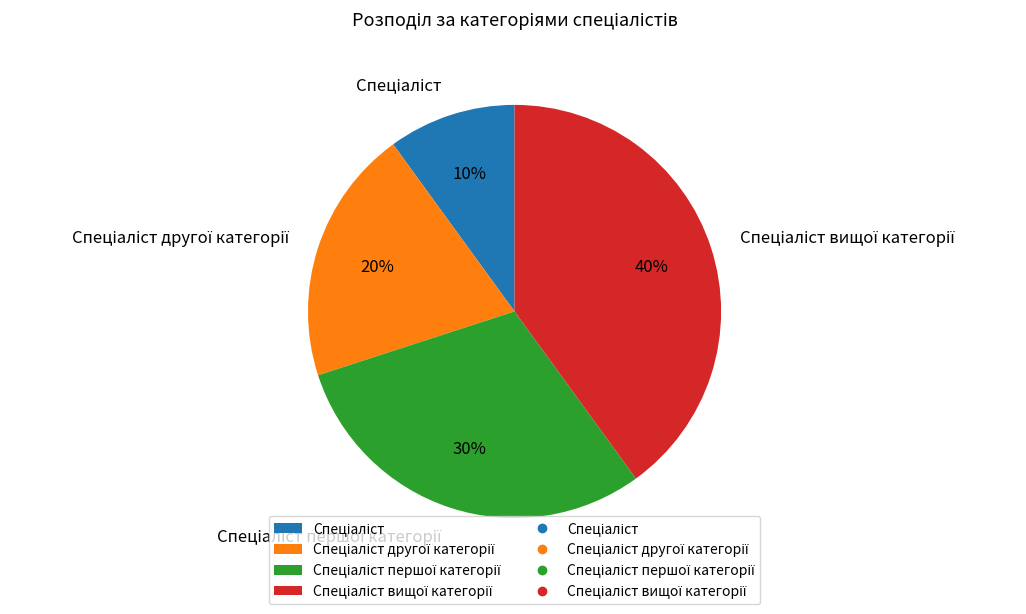

To the nearest percent, what is the difference between the largest and smallest slice percentages?

30%